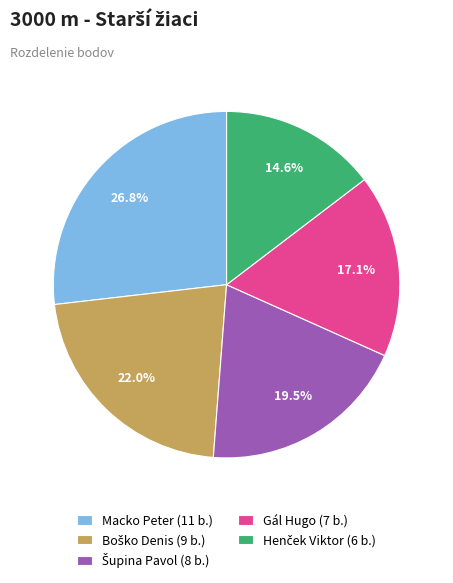

What is the largest slice in the pie chart?

Macko Peter